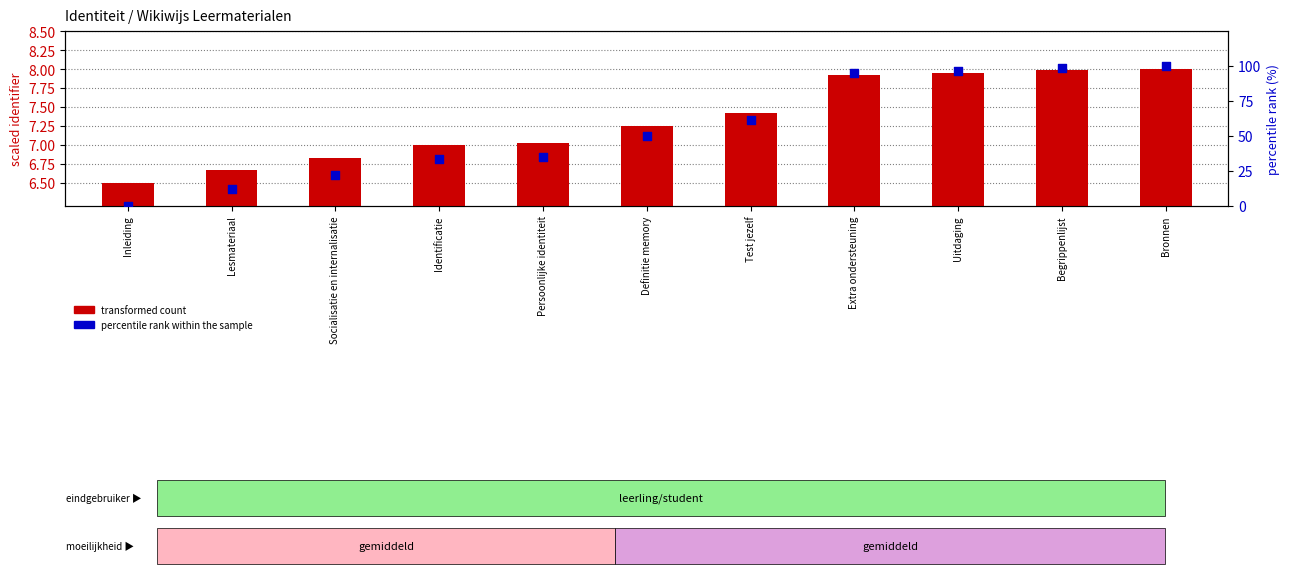

Which series contains the highest Y value?

percentile rank within the sample